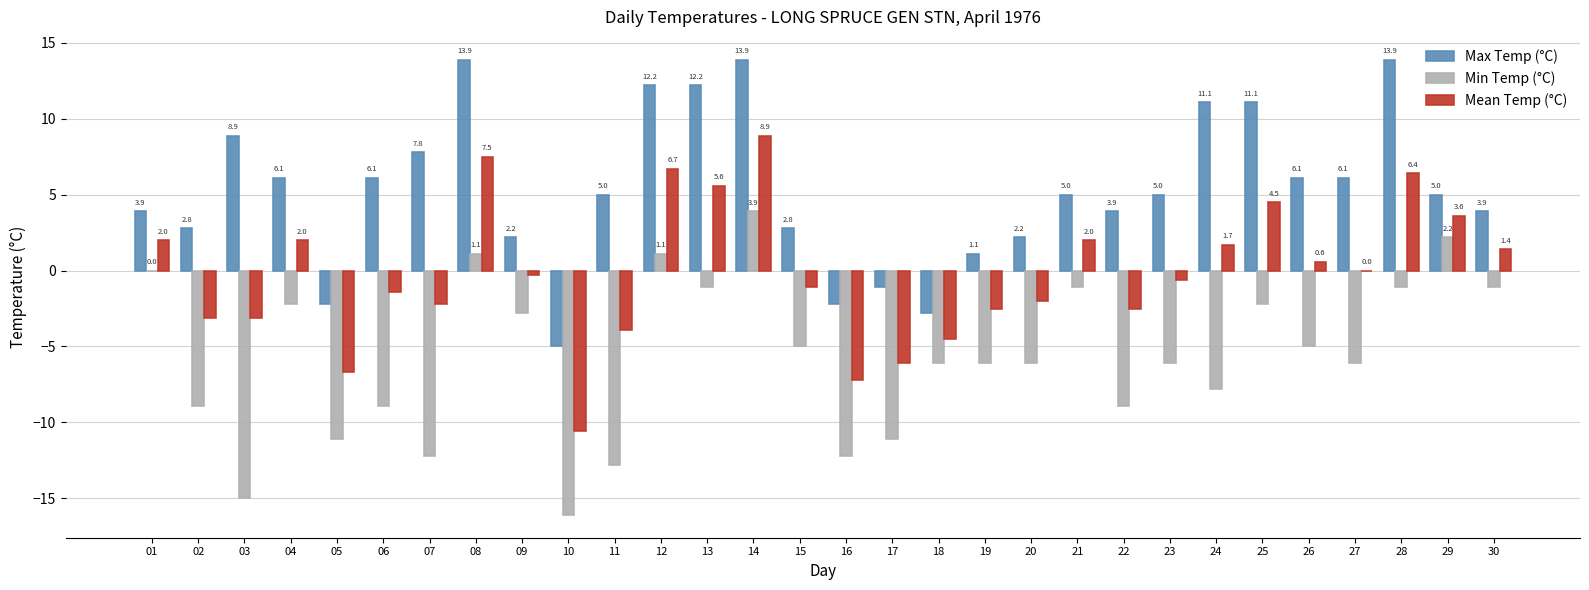

The value of Min Temp (°C) at 09 is -2.8. True or false?

True